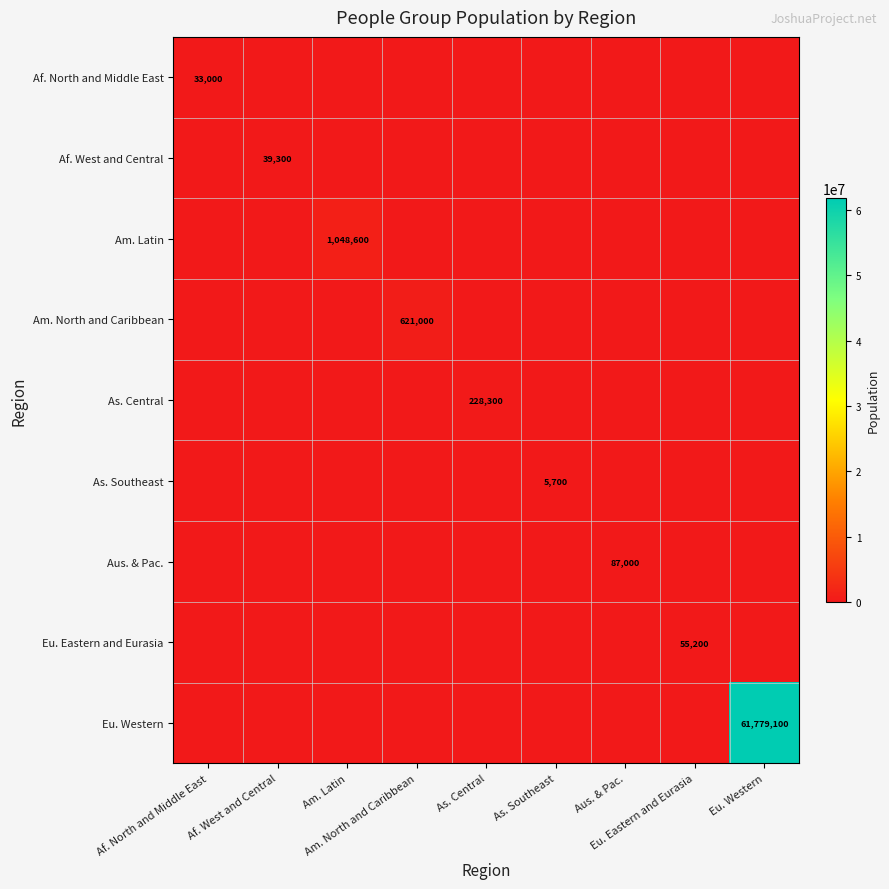

How many categories are shown in the chart?

9